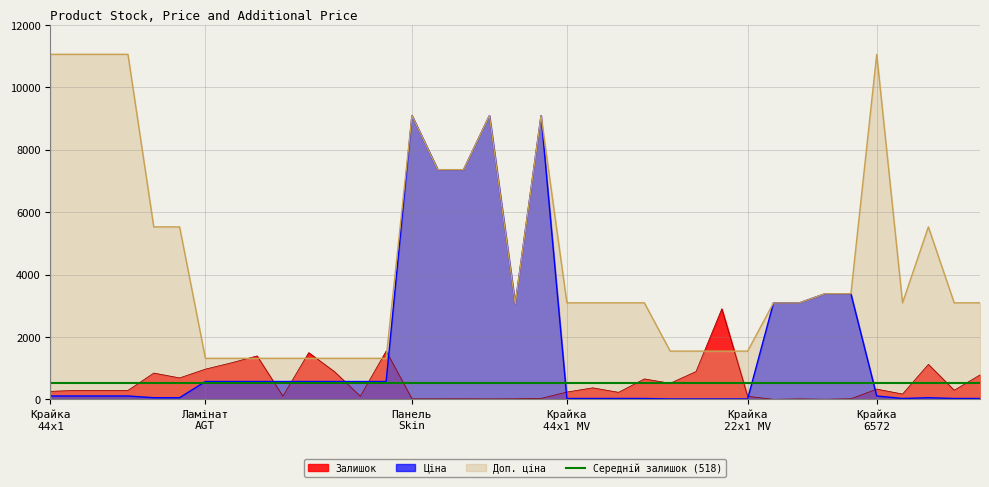

What is the value of the Доп. ціна point at the 6th from the left?

5528.0